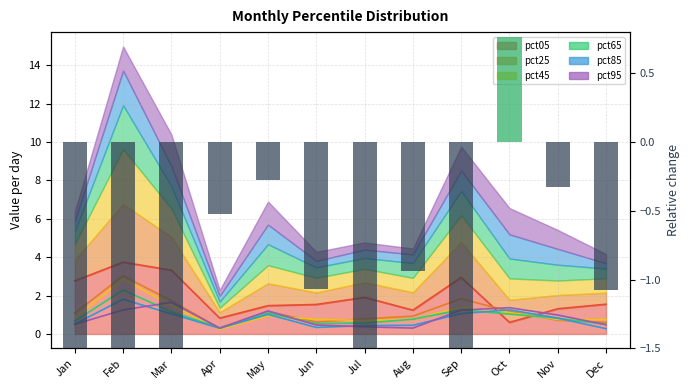

How many distinct data groups are displayed?

6